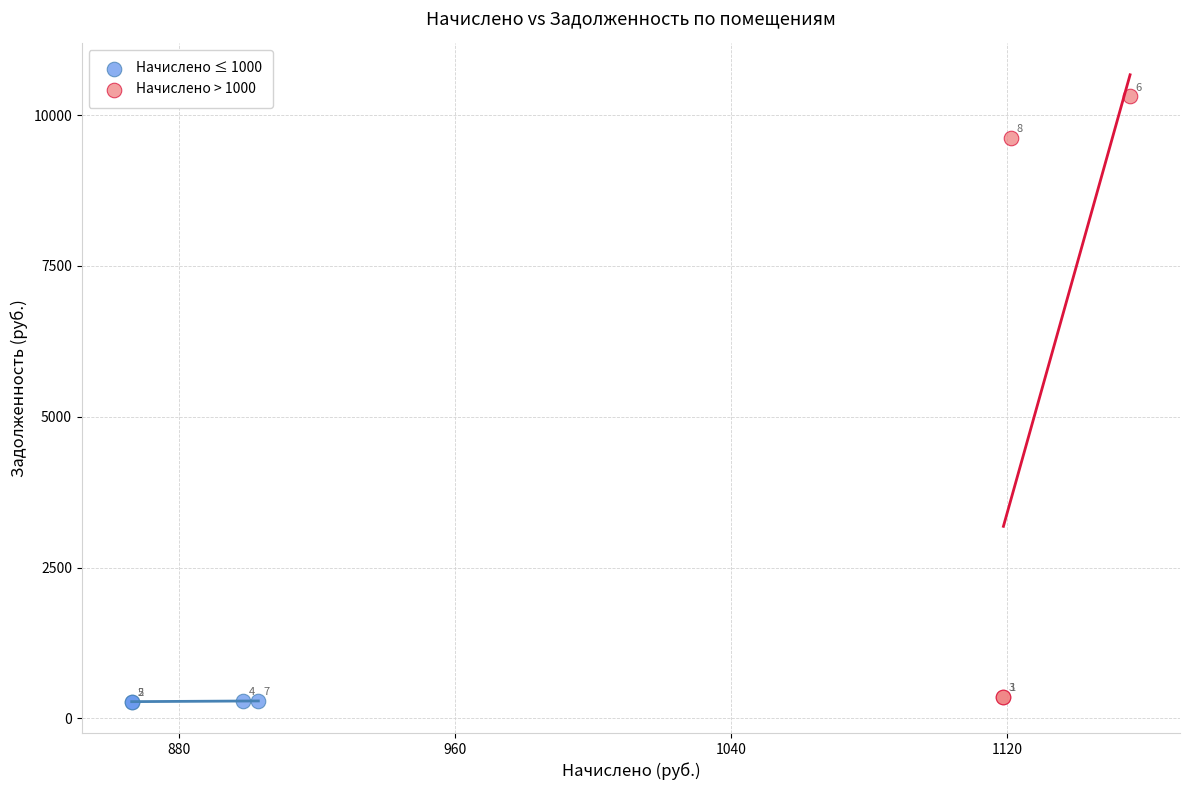

Which series reaches the minimum Y coordinate?

Начислено ≤ 1000